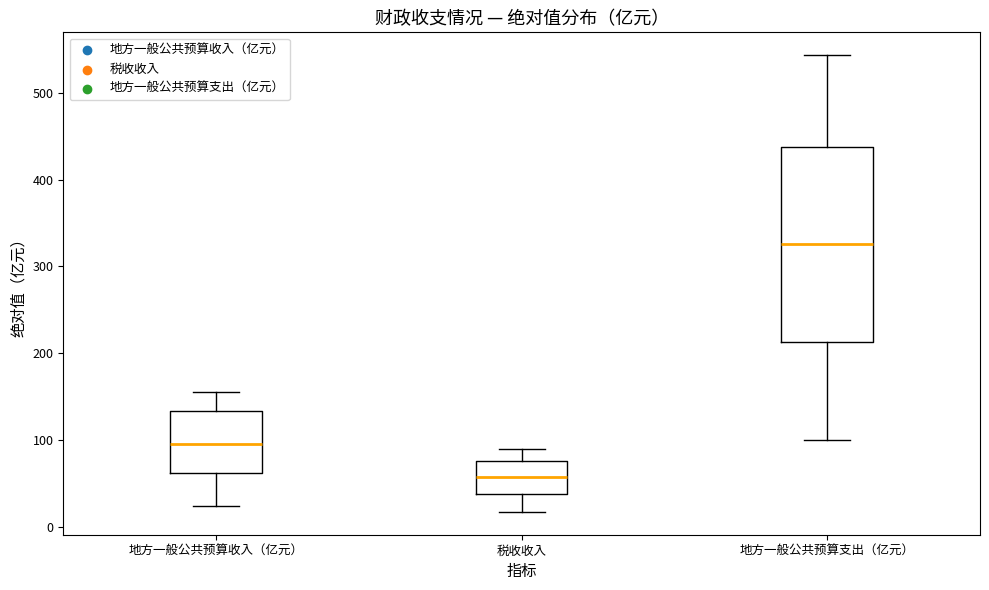

Which box is the tallest, from its lower edge to its upper edge?

地方一般公共预算支出（亿元）